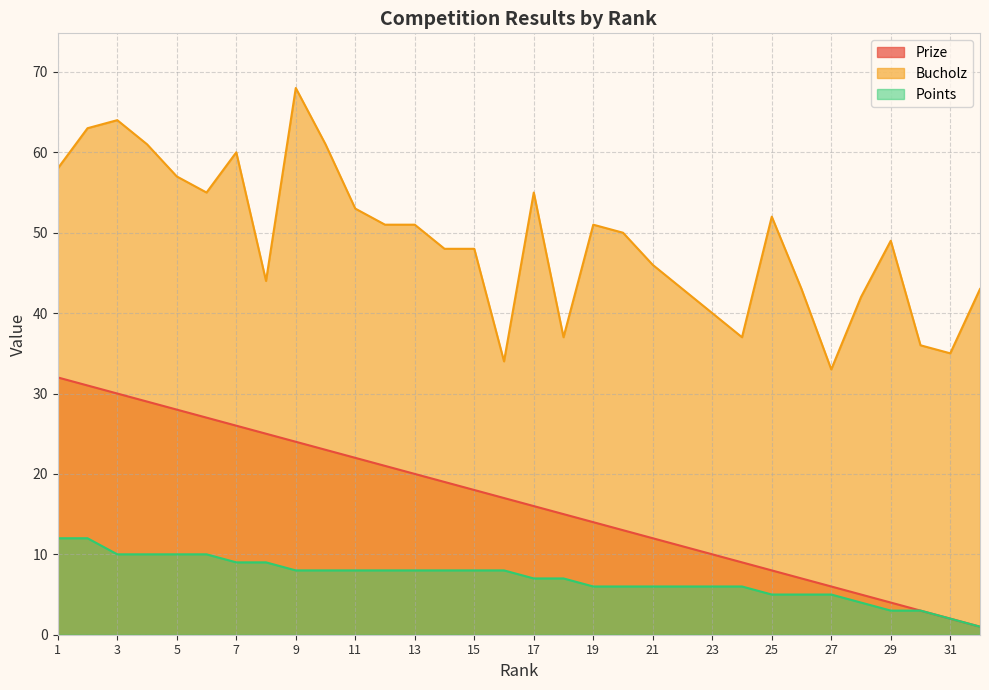

What is the lowest value of the Bucholz series?

33